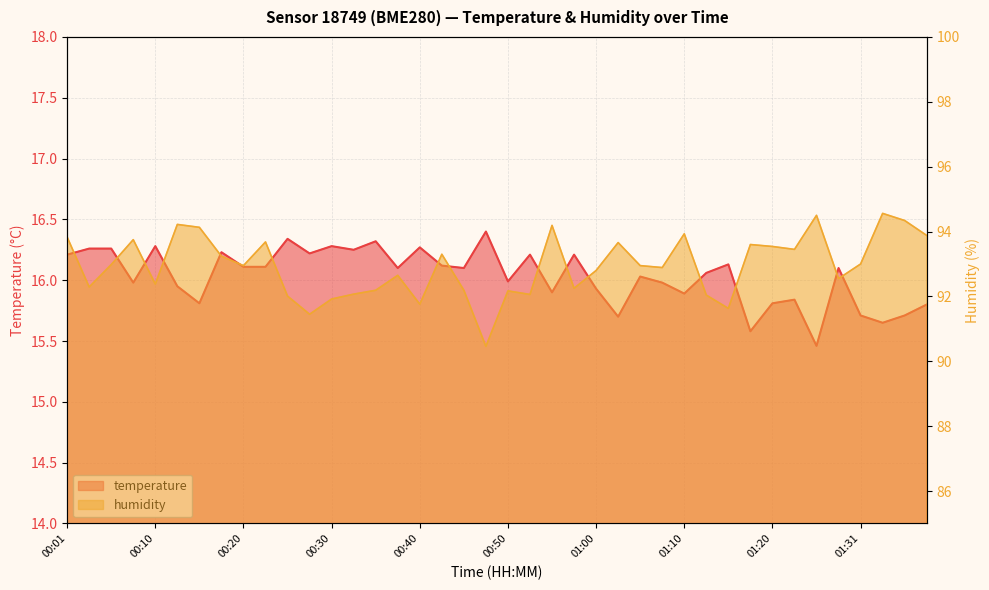

What is the difference between the highest and lowest values at 01:20?

77.7